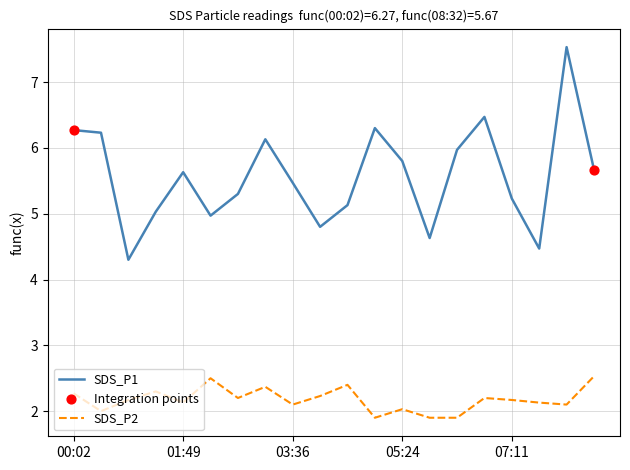

At how many categories does at least one series exceed 7?

1